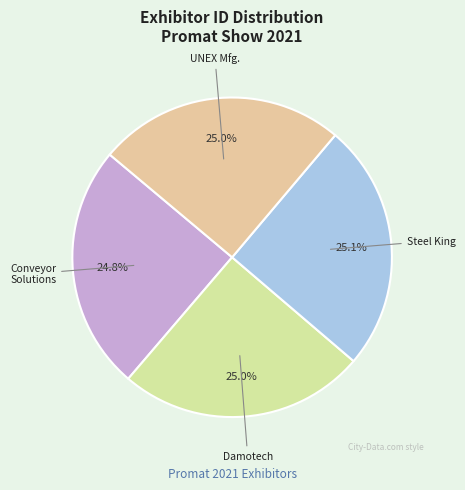

Rank the categories by value from lowest to highest.

Conveyor Solutions Inc., Damotech, Inc., UNEX Manufacturing, Inc., Steel King Industries, Inc.